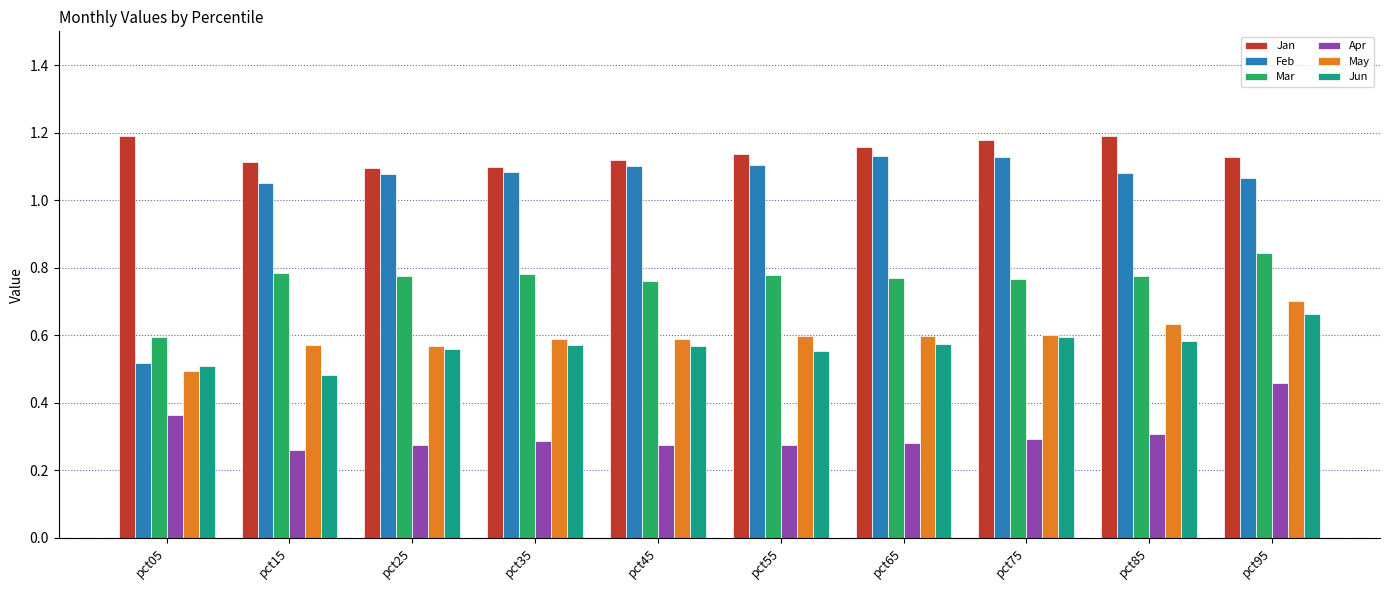

At which category does the chart reach its minimum across all series?

pct15